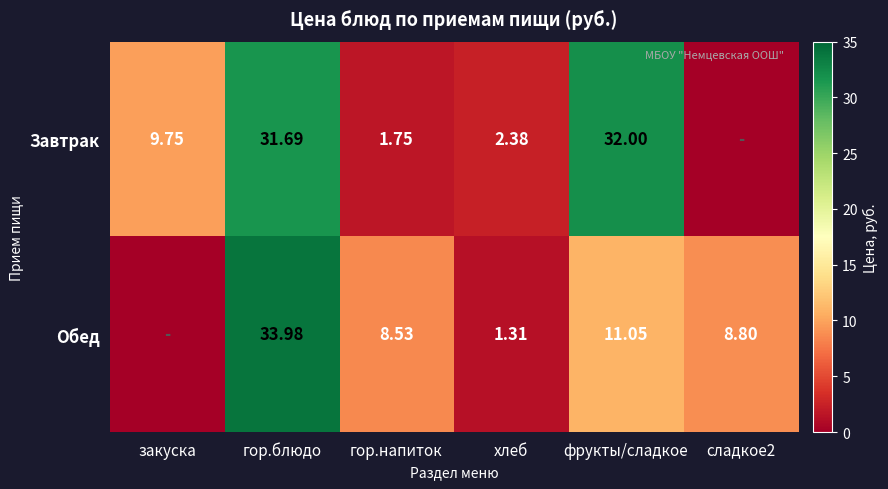

Is the value of Обед at гор.напиток greater than the value of Завтрак at гор.блюдо?

No